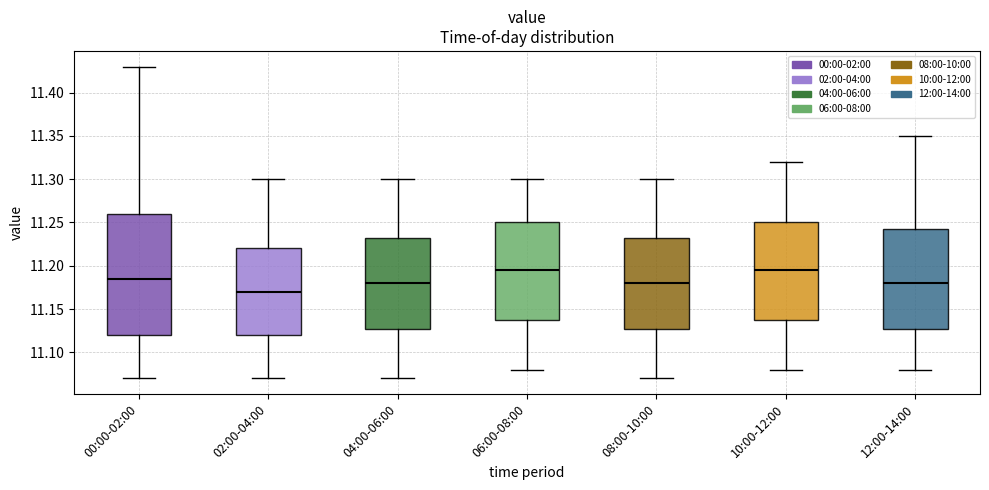

Reading left to right, read every box against the y-axis: the position of its median line, the range the box covers, and the ends of its whiskers. The values are not printed on the chart, so give them approximately, as read against the axis.

00:00-02:00: median 11.185, box 11.120 to 11.260, whiskers 11.070 to 11.430
02:00-04:00: median 11.170, box 11.120 to 11.220, whiskers 11.070 to 11.300
04:00-06:00: median 11.180, box 11.130 to 11.235, whiskers 11.070 to 11.300
06:00-08:00: median 11.195, box 11.140 to 11.250, whiskers 11.080 to 11.300
08:00-10:00: median 11.180, box 11.130 to 11.235, whiskers 11.070 to 11.300
10:00-12:00: median 11.195, box 11.140 to 11.250, whiskers 11.080 to 11.320
12:00-14:00: median 11.180, box 11.130 to 11.245, whiskers 11.080 to 11.350